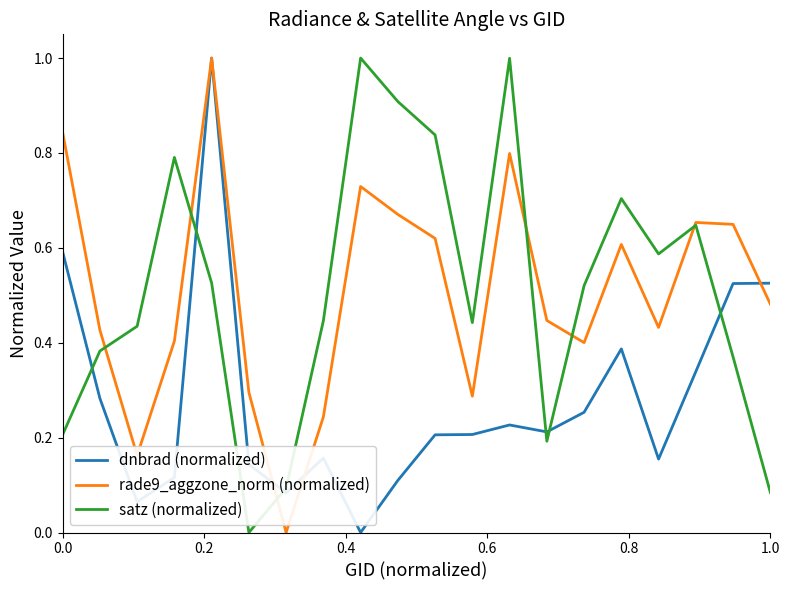

What is the highest value of the dnbrad (normalized) series?

1.0